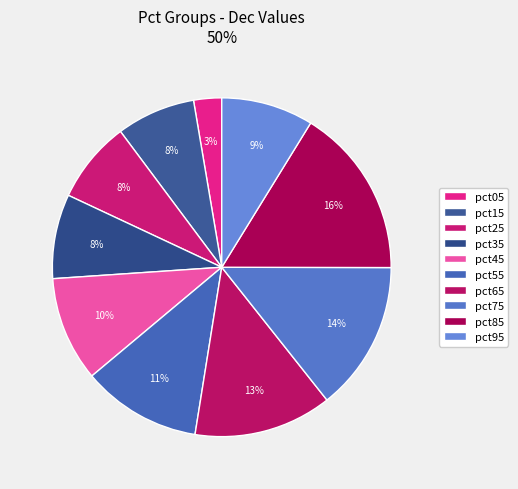

What is the largest slice in the pie chart?

pct85